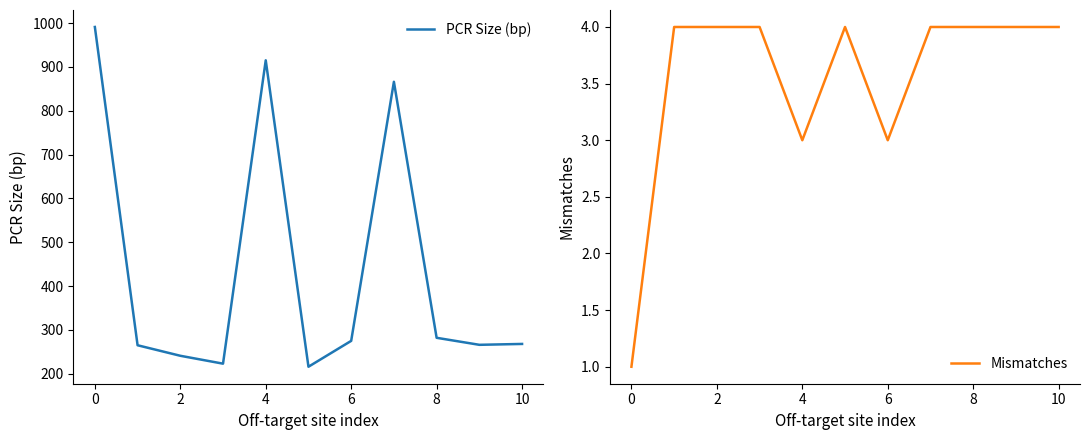

What is the total value across all series at 7?

870